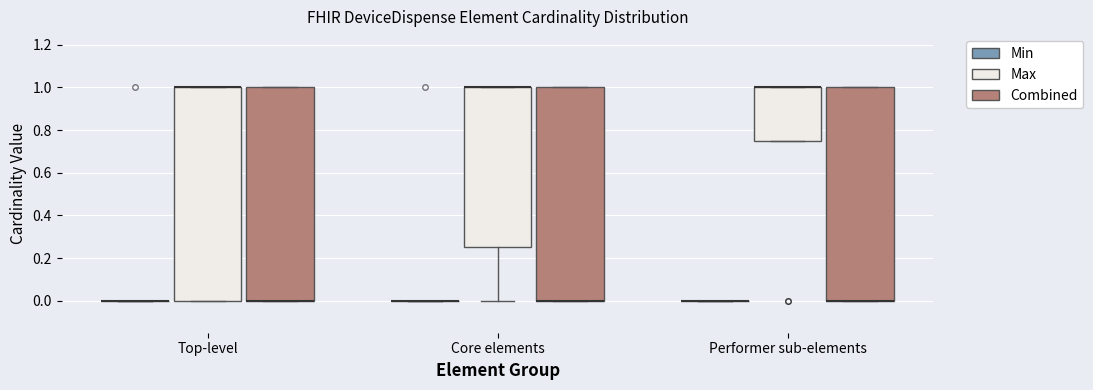

Reading left to right, read every box against the y-axis: the position of its median line, the range the box covers, and the ends of its whiskers. The values are not printed on the chart, so give them approximately, as read against the axis.

Top-level (Min): box collapsed to a line at 0.00, whiskers 0.00 to 0.00
Top-level (Max): median 1.00 (drawn on the box's upper edge), box 0.00 to 1.00, whiskers 0.00 to 1.00
Top-level (Combined): median 0.00 (drawn on the box's lower edge), box 0.00 to 1.00, whiskers 0.00 to 1.00
Core elements (Min): box collapsed to a line at 0.00, whiskers 0.00 to 0.00
Core elements (Max): median 1.00 (drawn on the box's upper edge), box 0.26 to 1.00, whiskers 0.00 to 1.00
Core elements (Combined): median 0.00 (drawn on the box's lower edge), box 0.00 to 1.00, whiskers 0.00 to 1.00
Performer sub-elements (Min): box collapsed to a line at 0.00, whiskers 0.00 to 0.00
Performer sub-elements (Max): median 1.00 (drawn on the box's upper edge), box 0.76 to 1.00, whiskers 0.76 to 1.00
Performer sub-elements (Combined): median 0.00 (drawn on the box's lower edge), box 0.00 to 1.00, whiskers 0.00 to 1.00